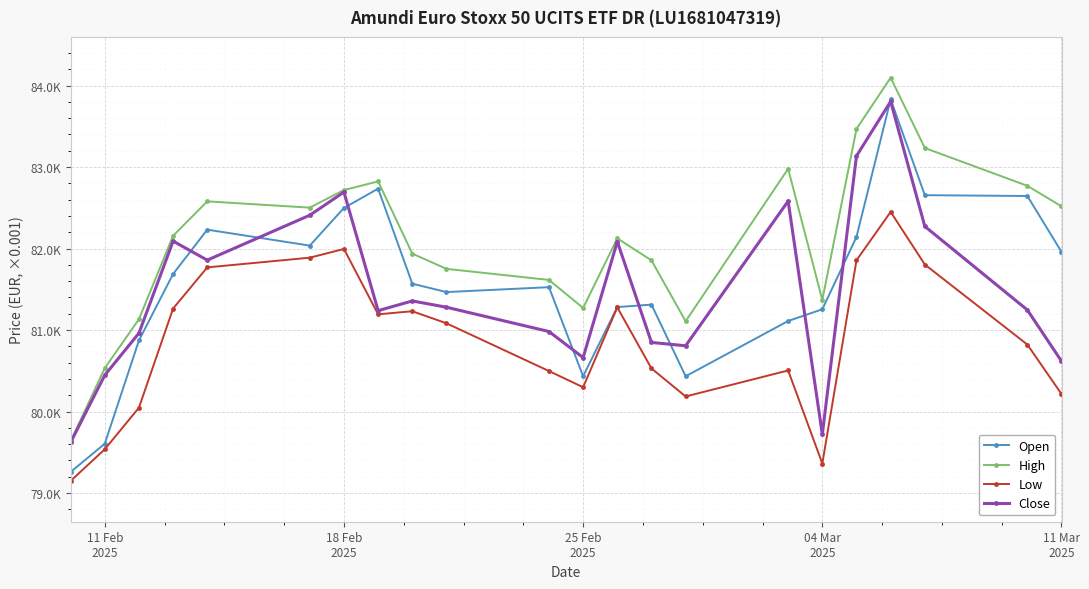

What is the value of the Open point at the 1st from the left?

79258